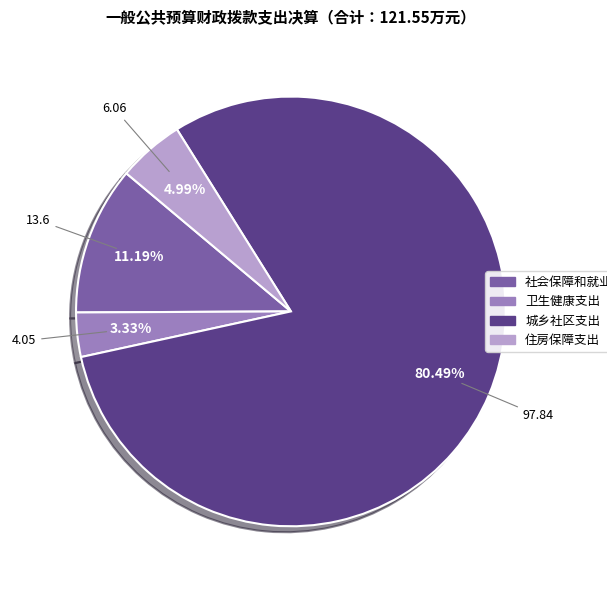

Is 城乡社区支出 the majority of the pie?

Yes